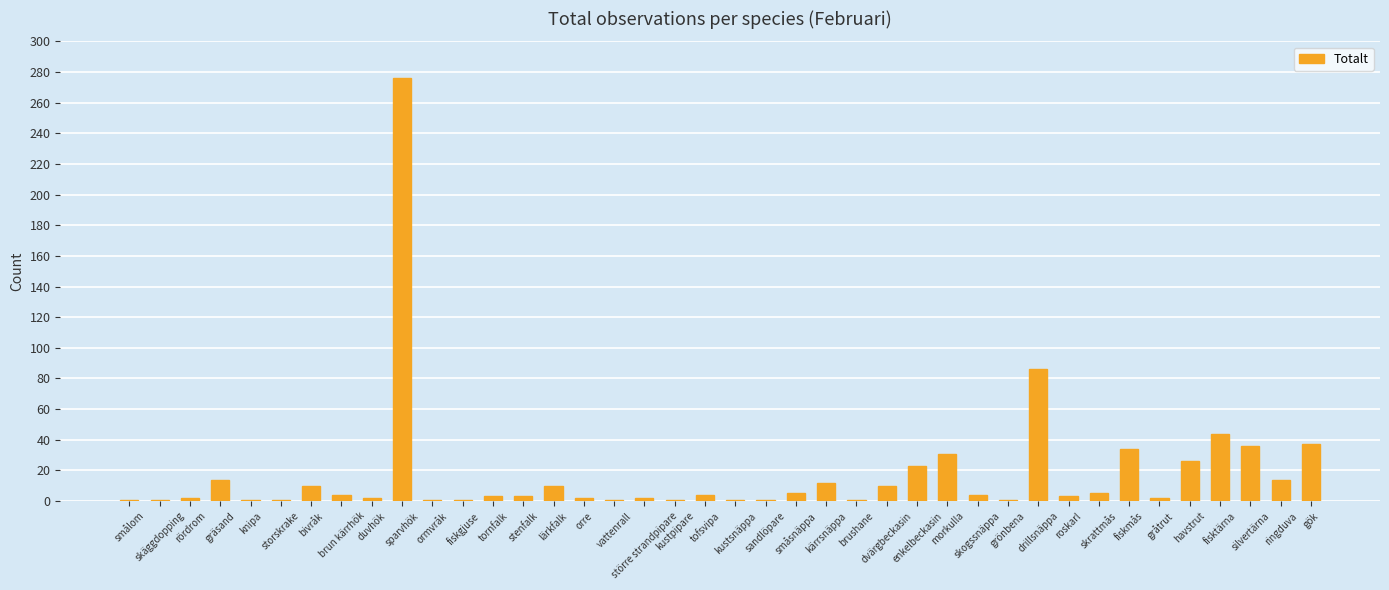

What is the maximum value shown in the chart?

276